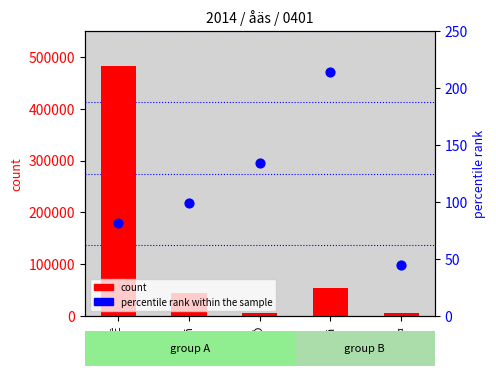

What is the total value across all series at ²Ú¤?

6009.0